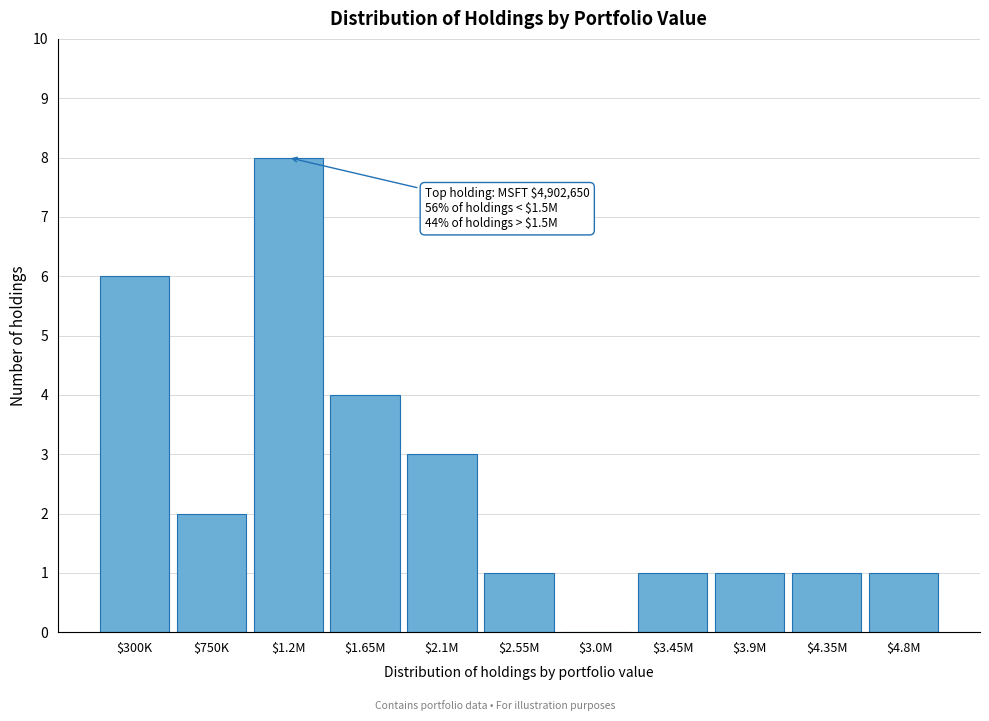

What value does the data have at $300K?

6